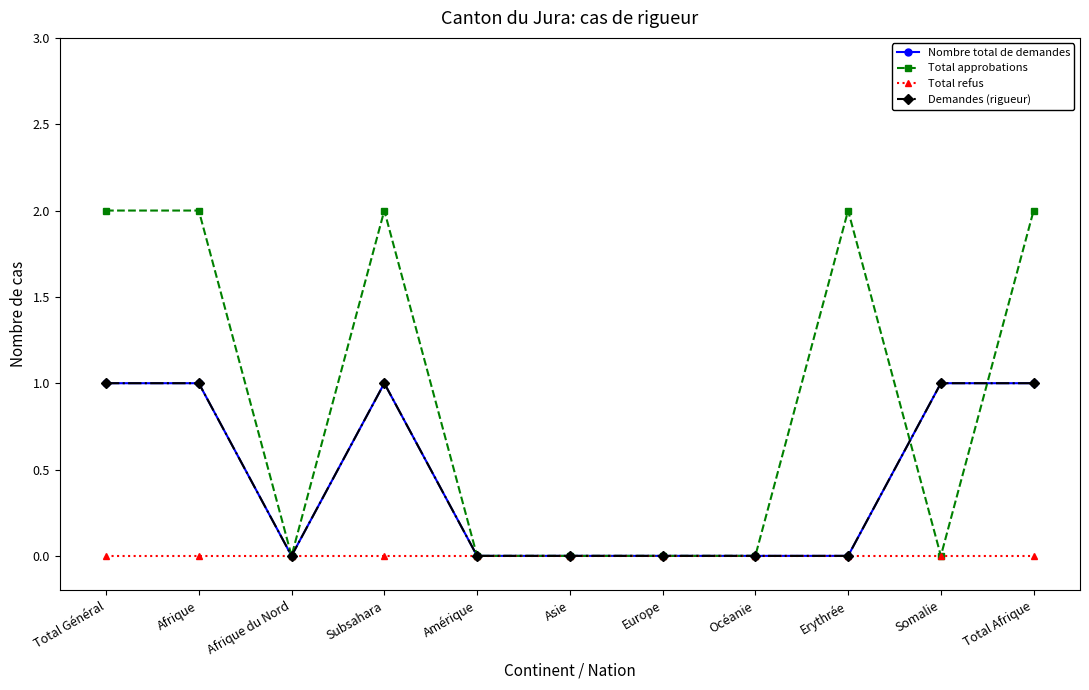

Which series has the largest total across all categories?

Total approbations